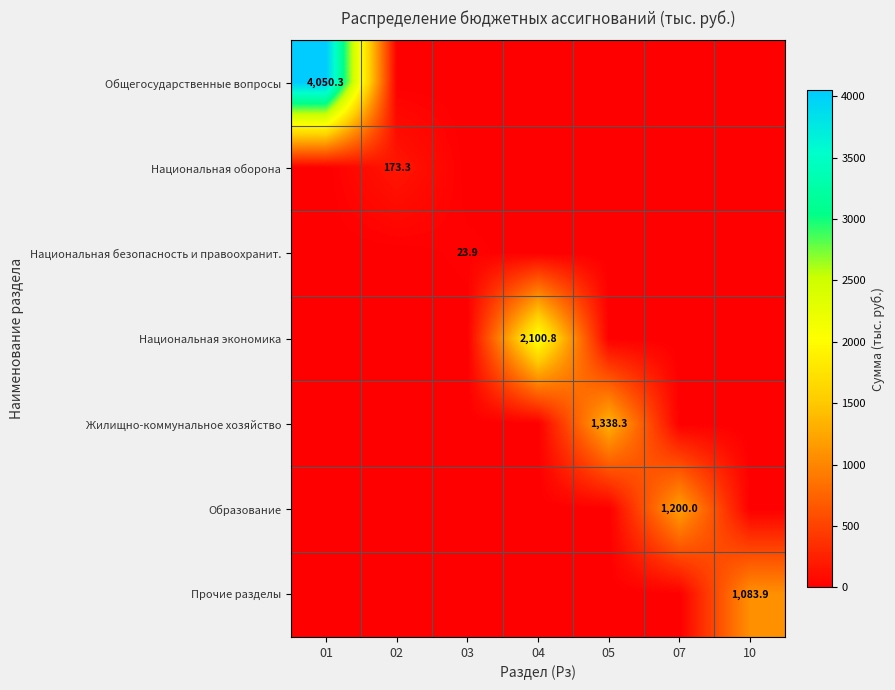

At which category does the chart reach its minimum across all series?

02